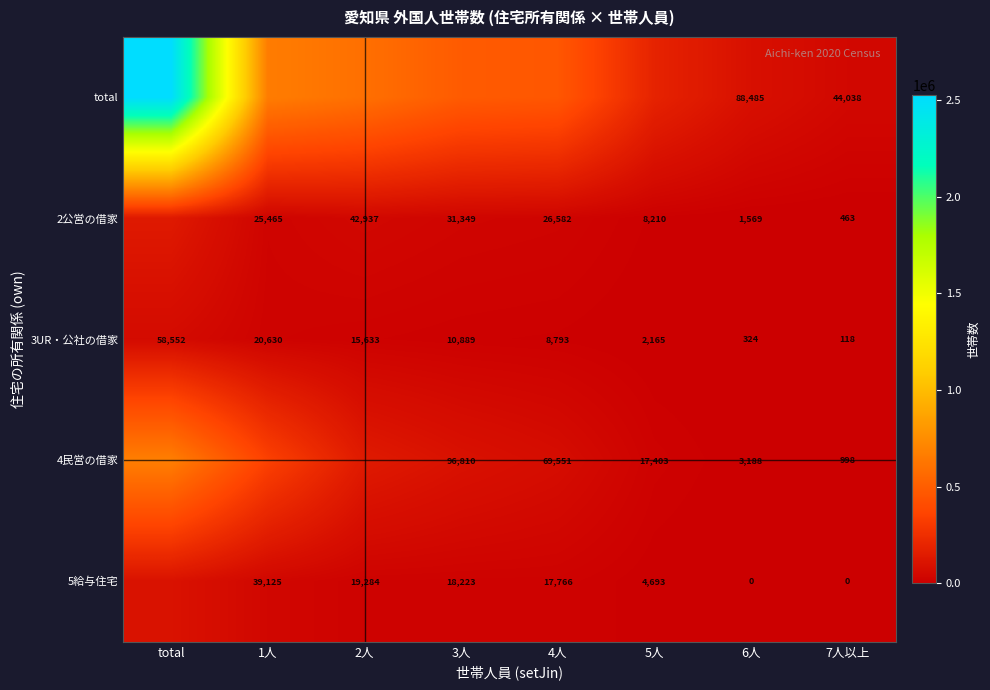

Is it true that 2公営の借家 equals 38922 at 1人?

False